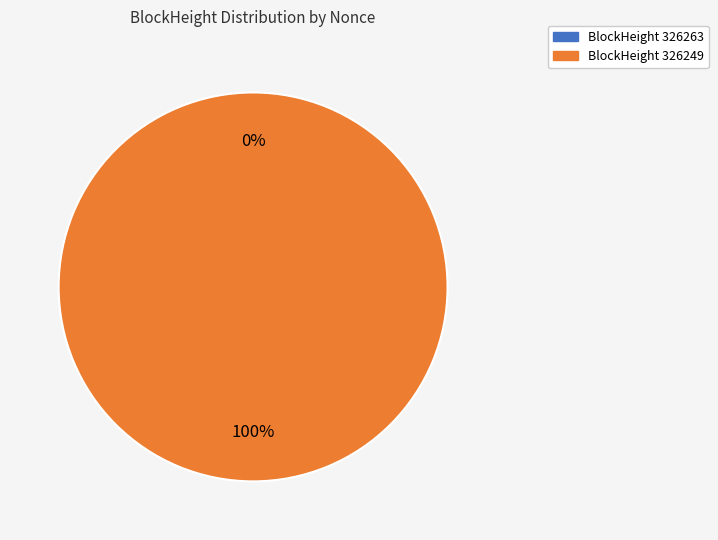

Count the number of slices in the pie.

2